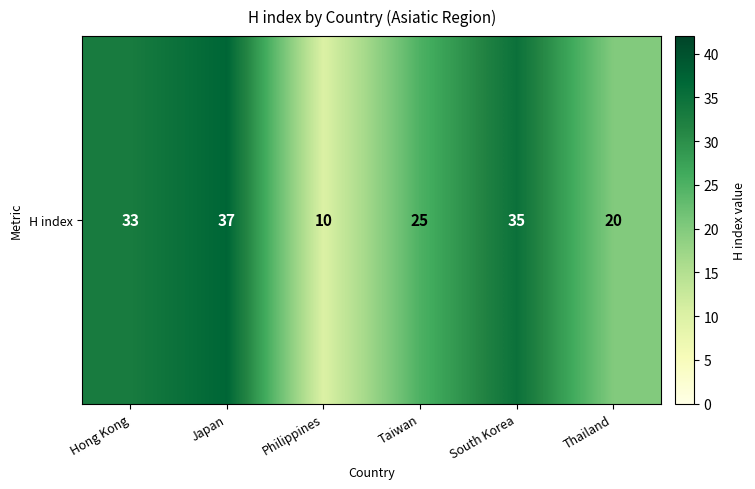

Reading right to left, extract all data points from this chart.

20	35	25	10	37	33